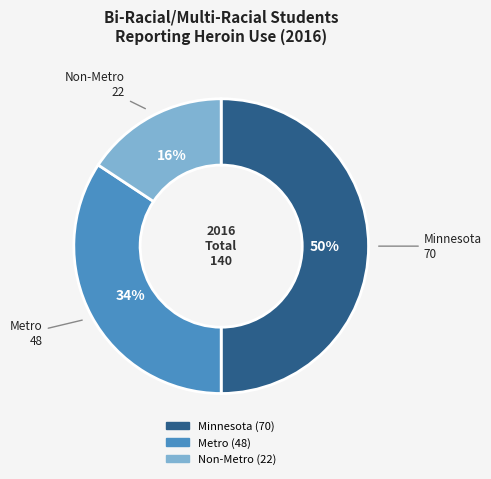

Which has a higher value, Non-Metro or Minnesota?

Minnesota